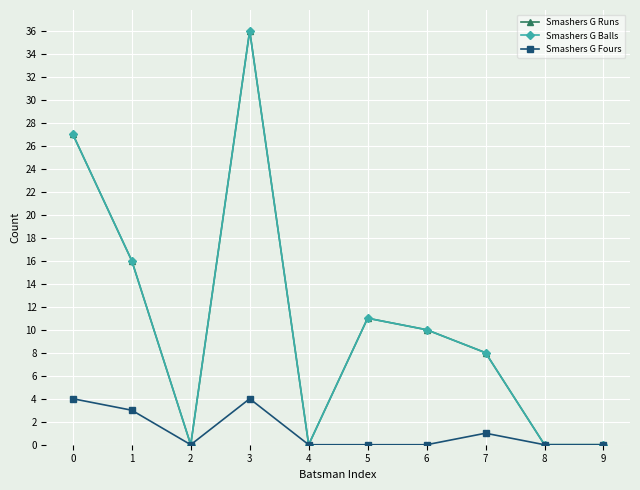

Does the chart have visible grid lines?

Yes